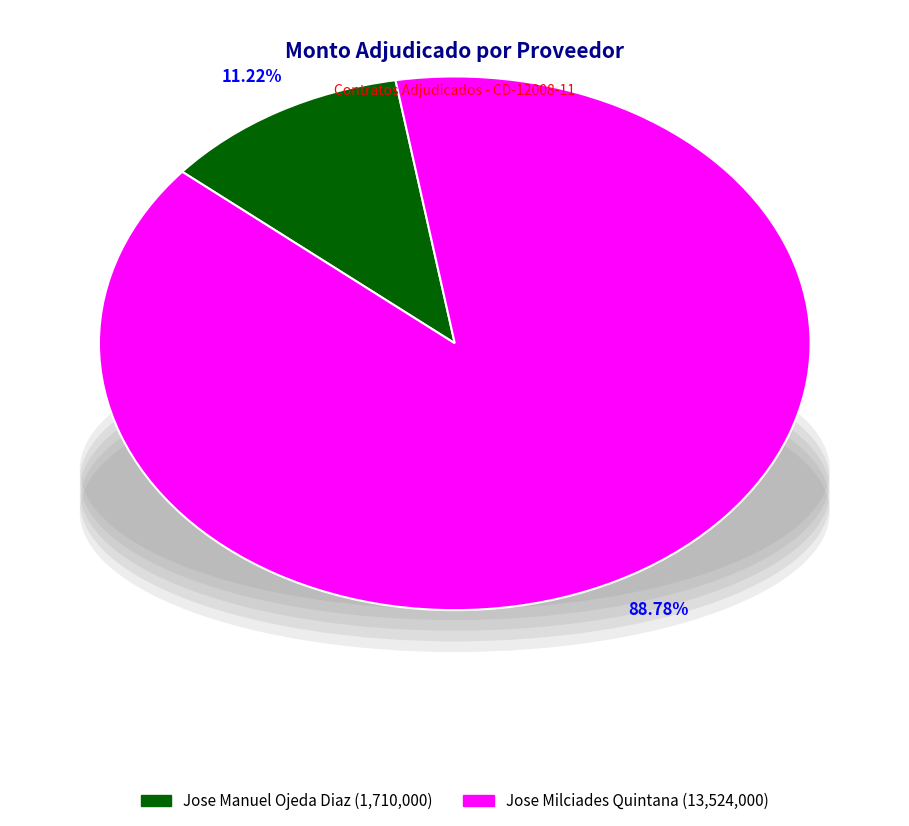

Does any single category account for the majority?

Yes